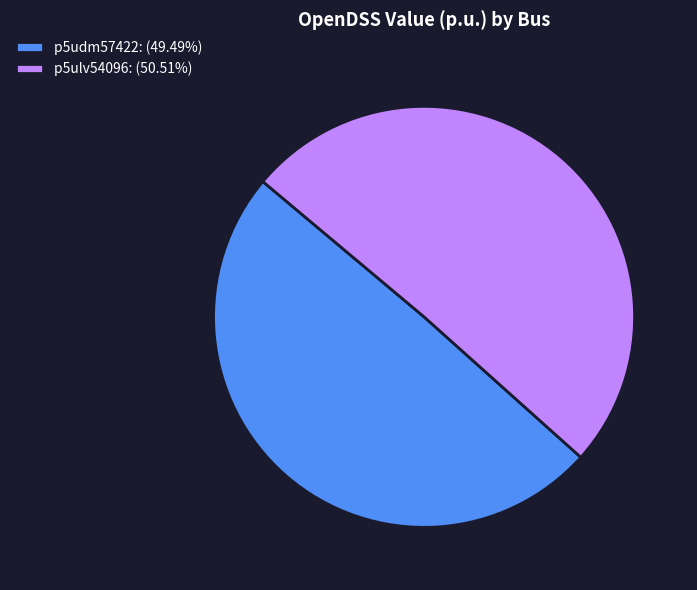

Which slice is the largest?

p5ulv54096